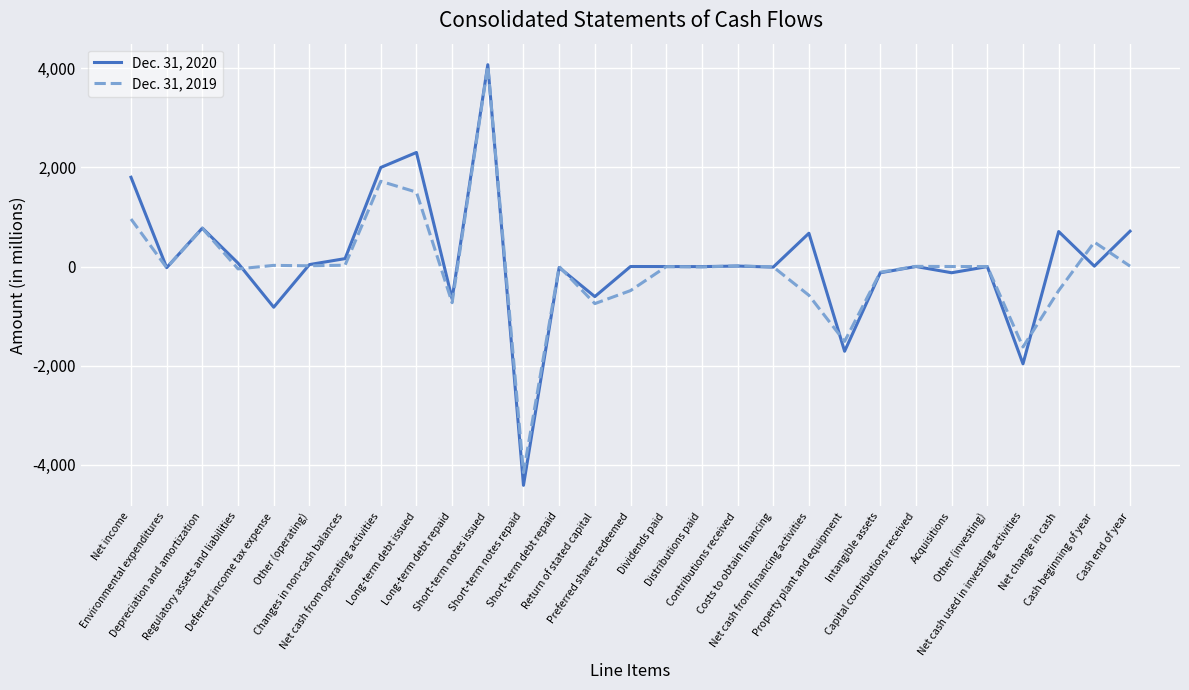

At which category does Dec. 31, 2019 reach its first local peak?

Depreciation and amortization